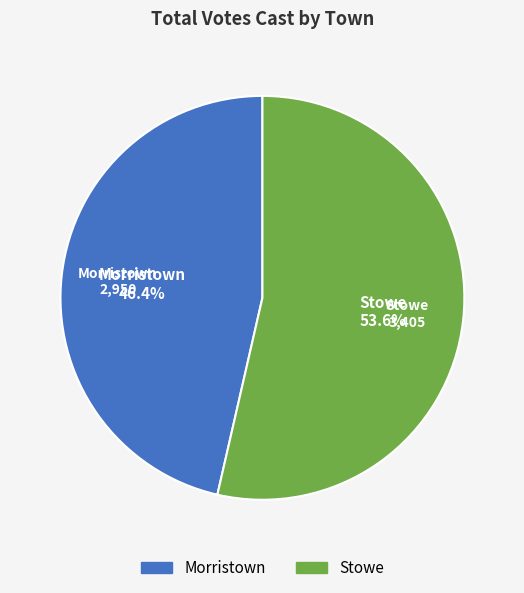

Between Morristown and Stowe, which is larger?

Stowe